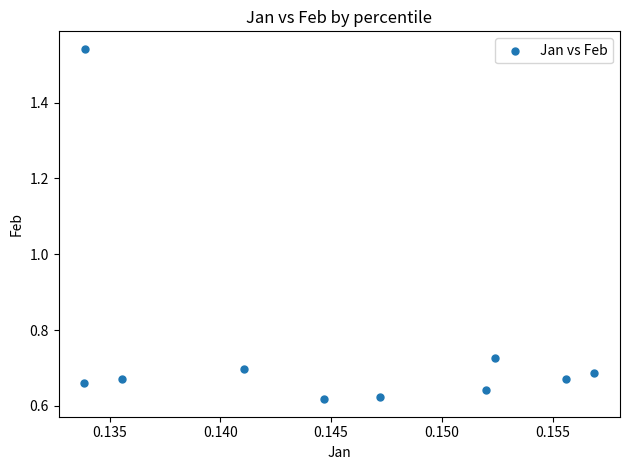

What is the average Y value?

0.8